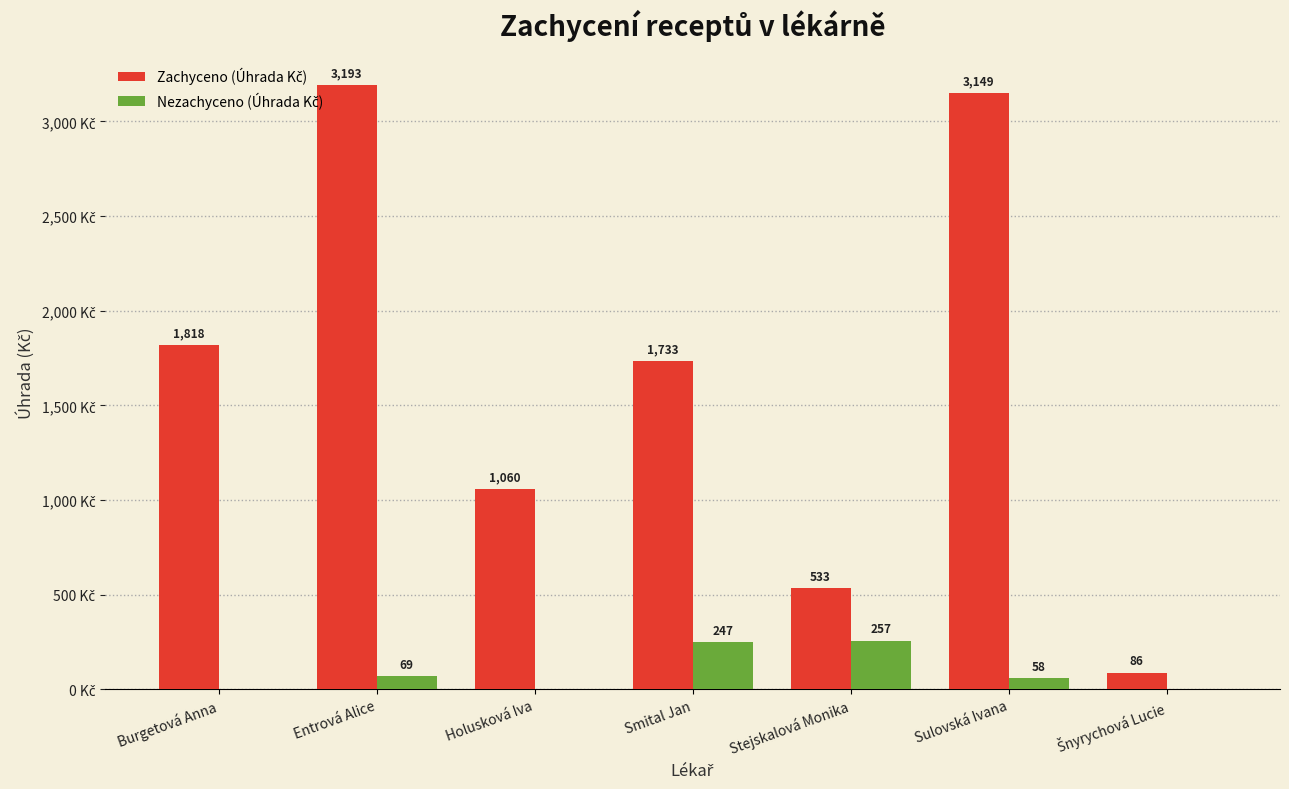

Which series changed the most between Sulovská Ivana and Šnyrychová Lucie?

Zachyceno (Úhrada Kč)